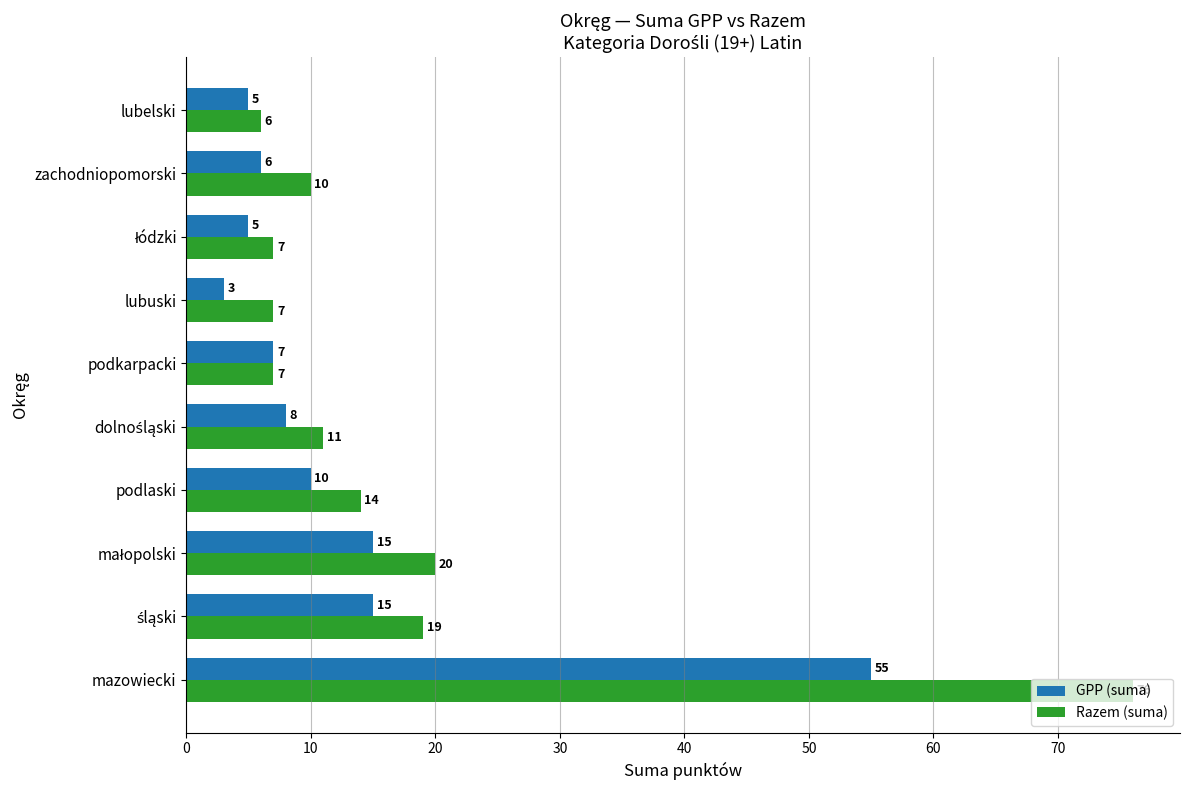

Which series has the largest total across all categories?

Razem (suma)